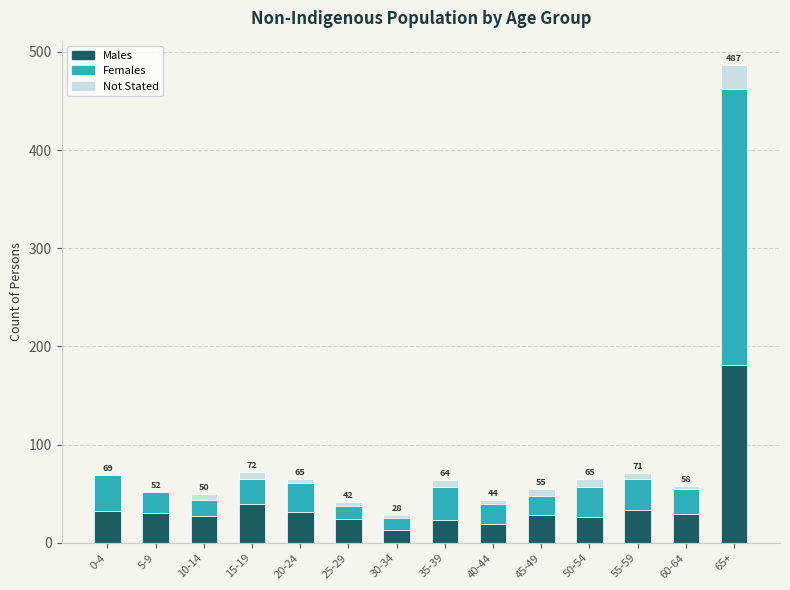

At which category is the sum across all series the highest?

65+